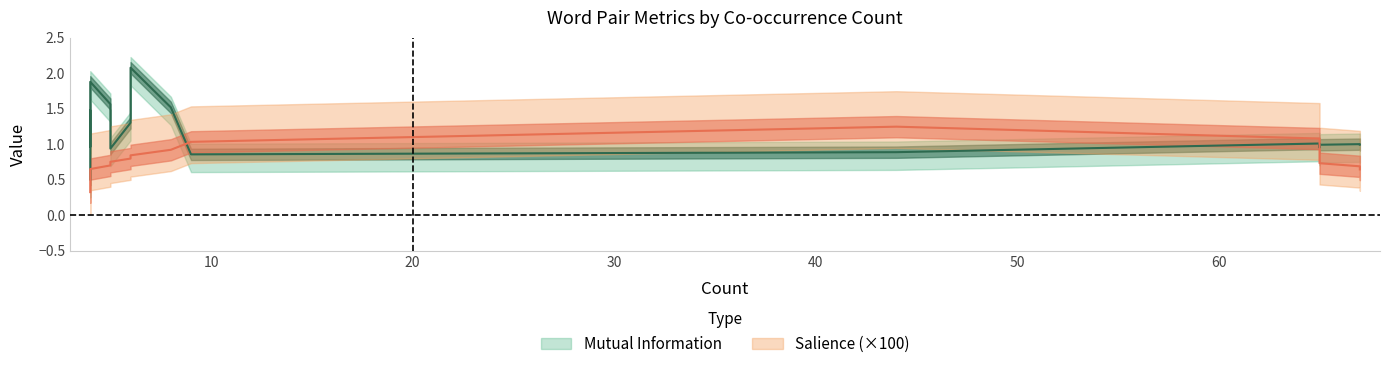

Read the Mutual Information value at 4.

2.0